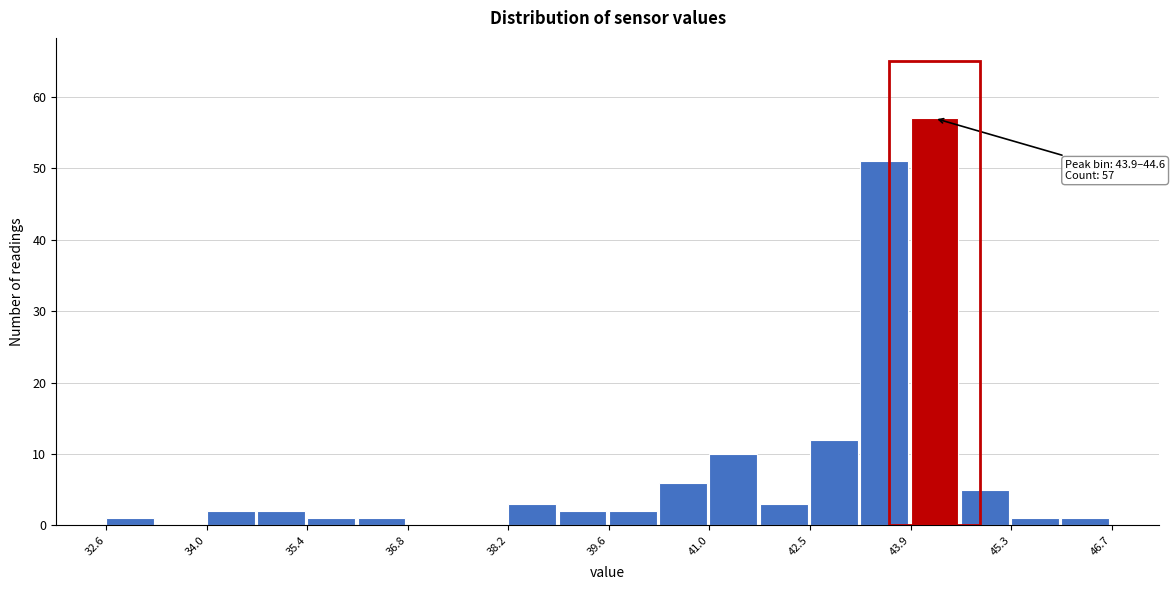

Read against the x-axis, roughly where is the centre of the tallest bar?

44.2